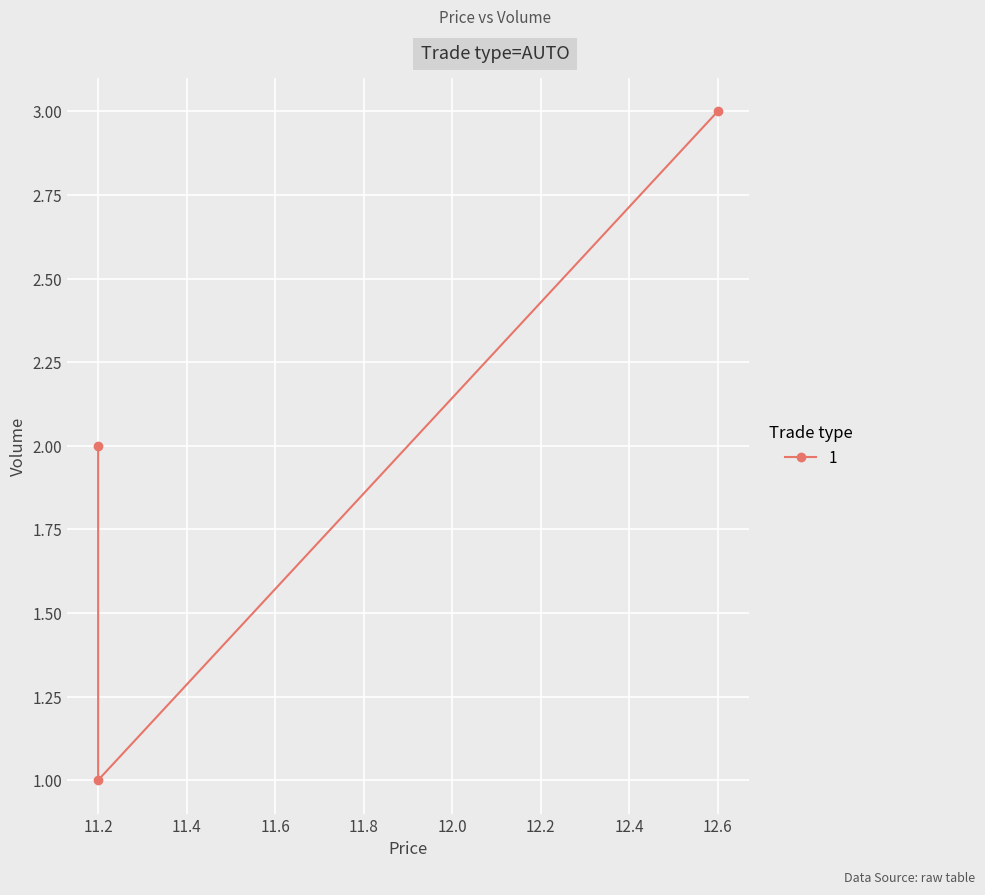

List the labels in order of value, largest first.

12.6, 11.2, 11.2